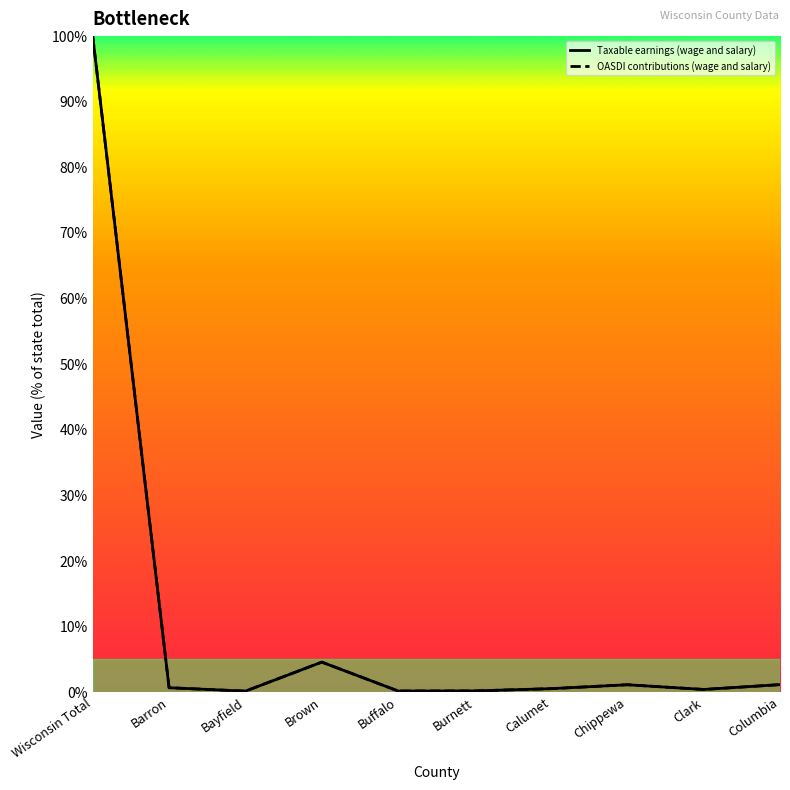

What is the maximum value for Taxable earnings (wage and salary)?

100.0